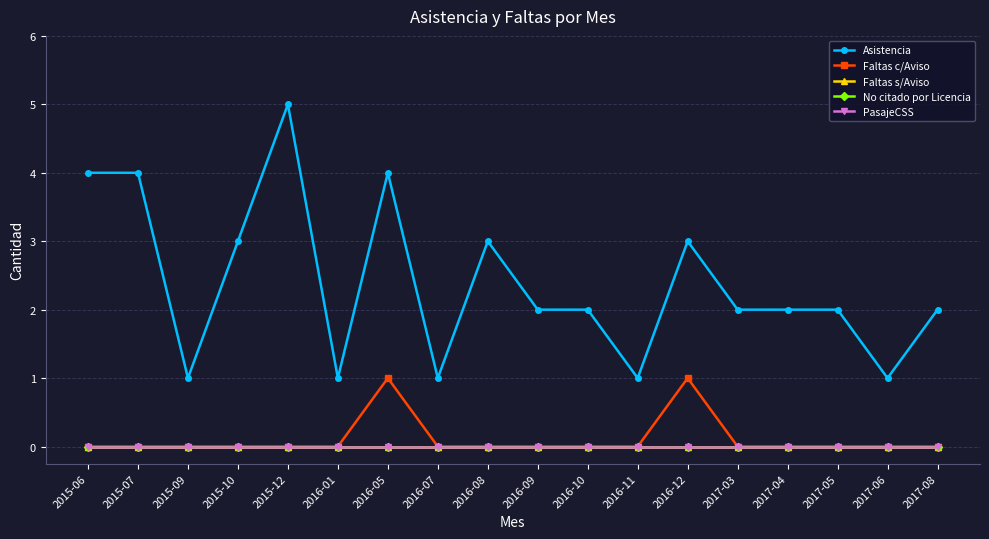

Does the chart have visible grid lines?

Yes